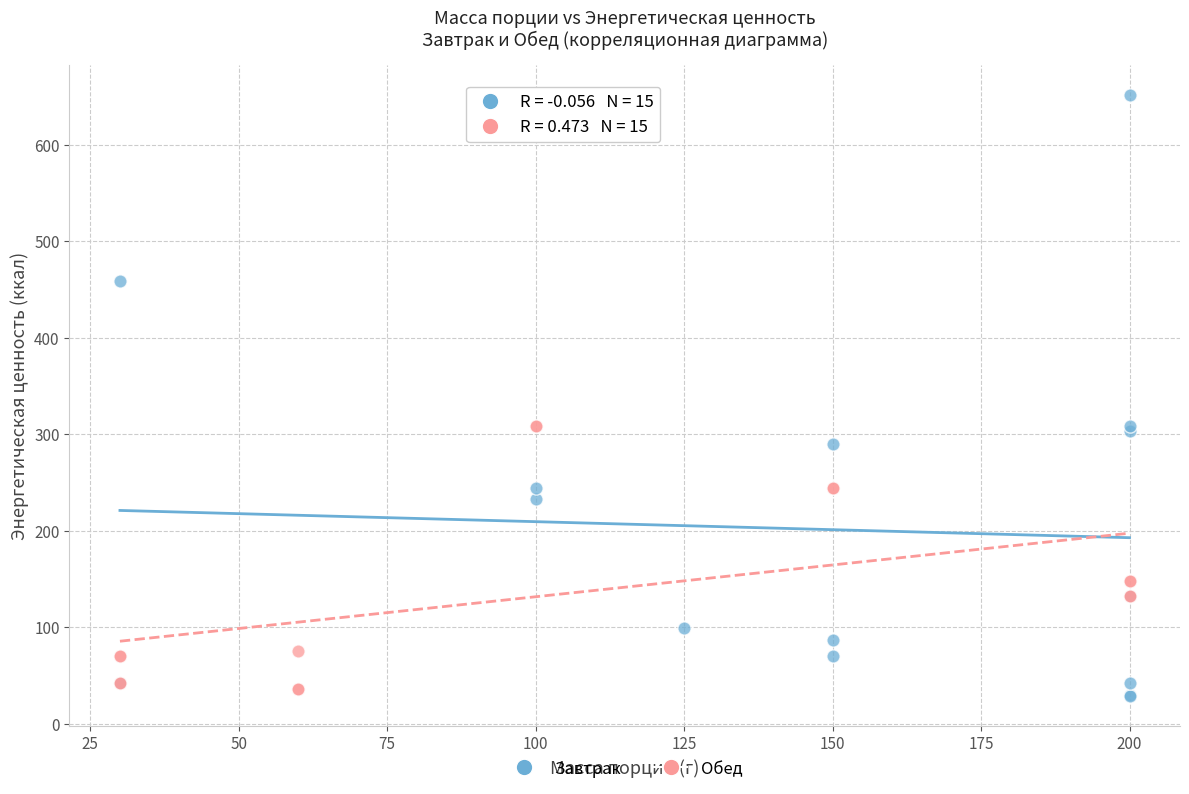

Which series has the widest spread of Y values?

Завтрак